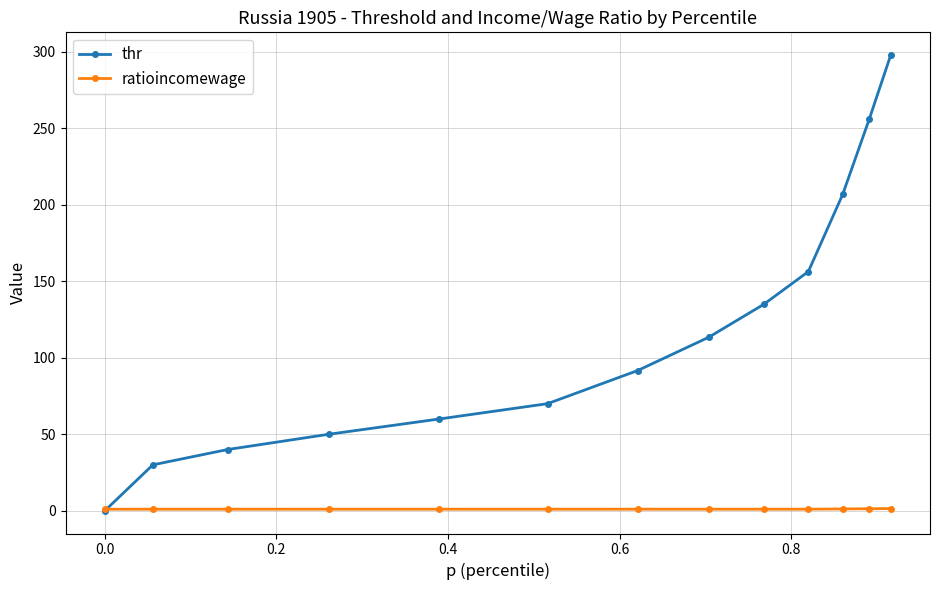

True or false: thr has more than 0 points higher than both neighbors.

False